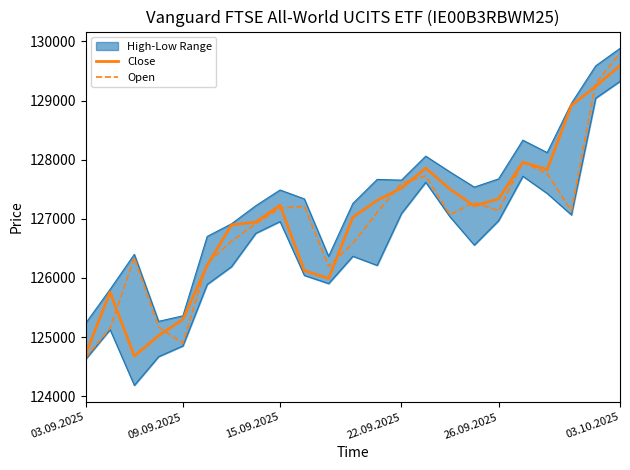

How many data points in Close are less than 127218?

11